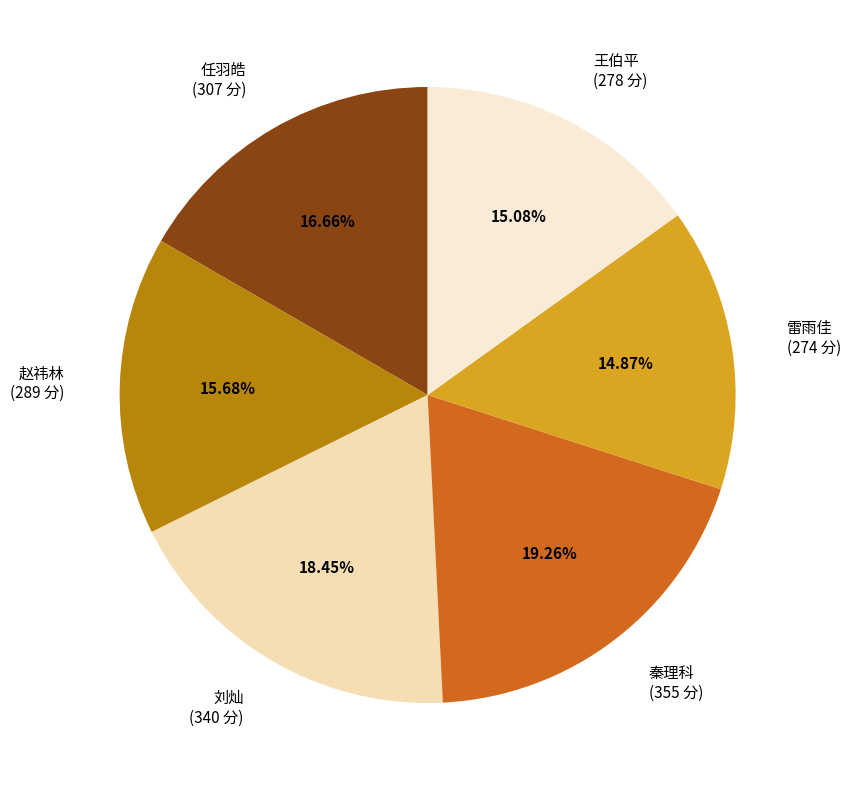

To the nearest percent, what percentage of the pie is 雷雨佳?

15%